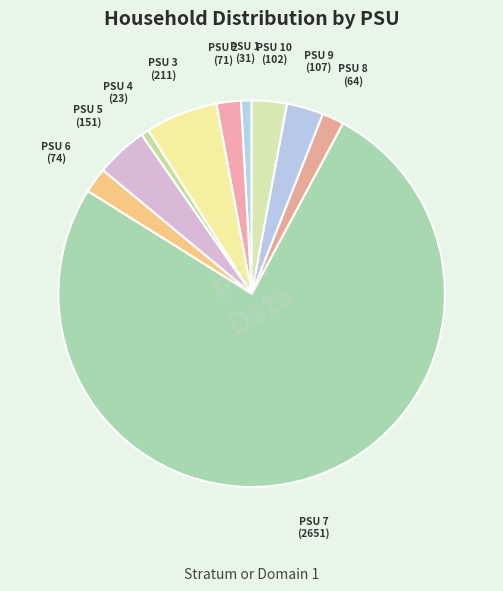

Rank the categories by value from lowest to highest.

PSU 4, PSU 1, PSU 8, PSU 2, PSU 6, PSU 10, PSU 9, PSU 5, PSU 3, PSU 7